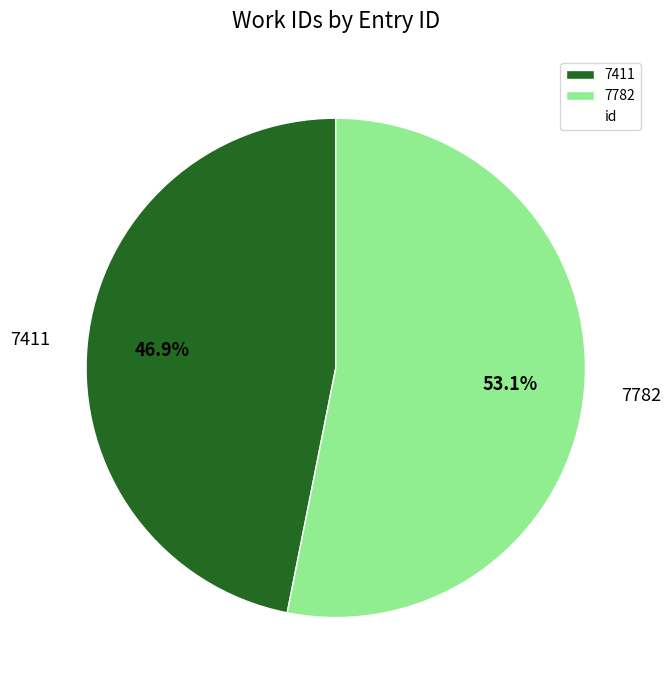

To the nearest percent, what is the combined percentage of 7782 and 7411?

100%